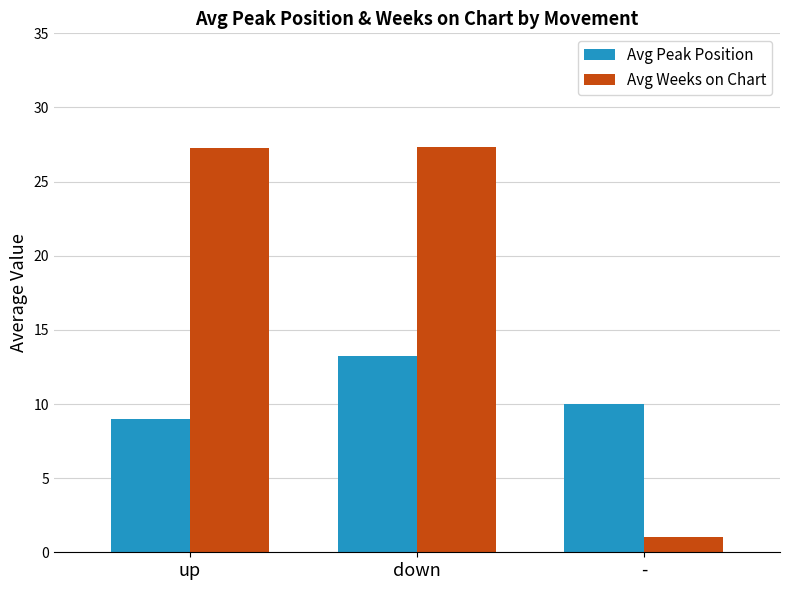

Rank the series by their maximum value, from highest to lowest.

Avg Weeks on Chart, Avg Peak Position